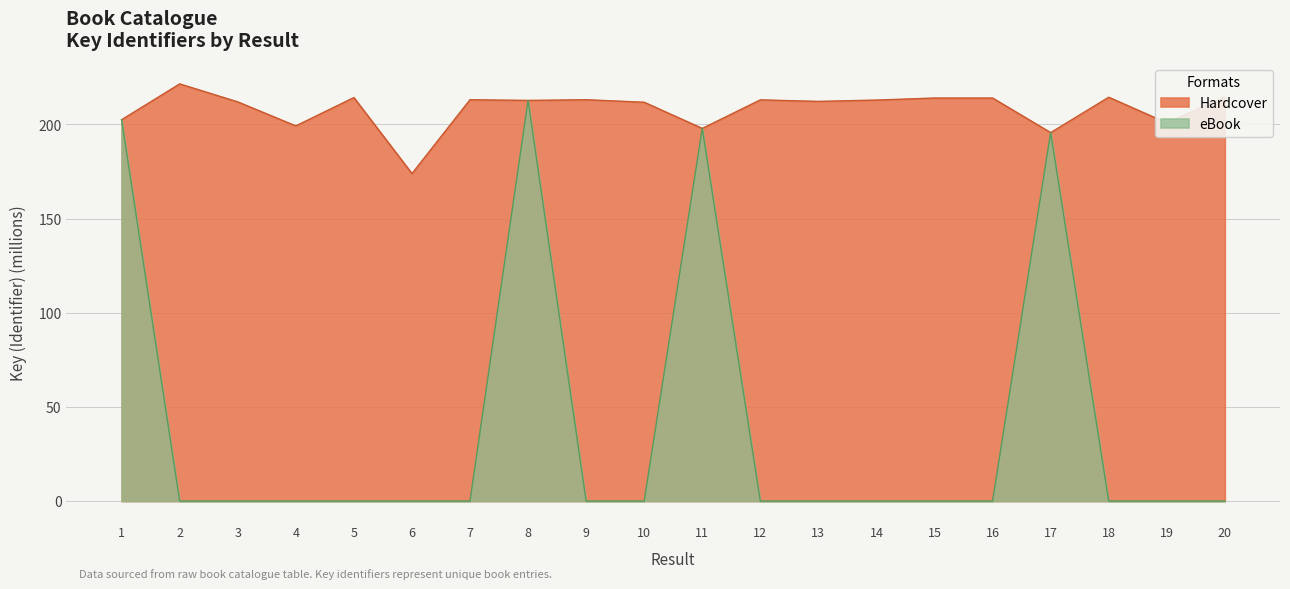

What is the greatest value displayed?

221.5